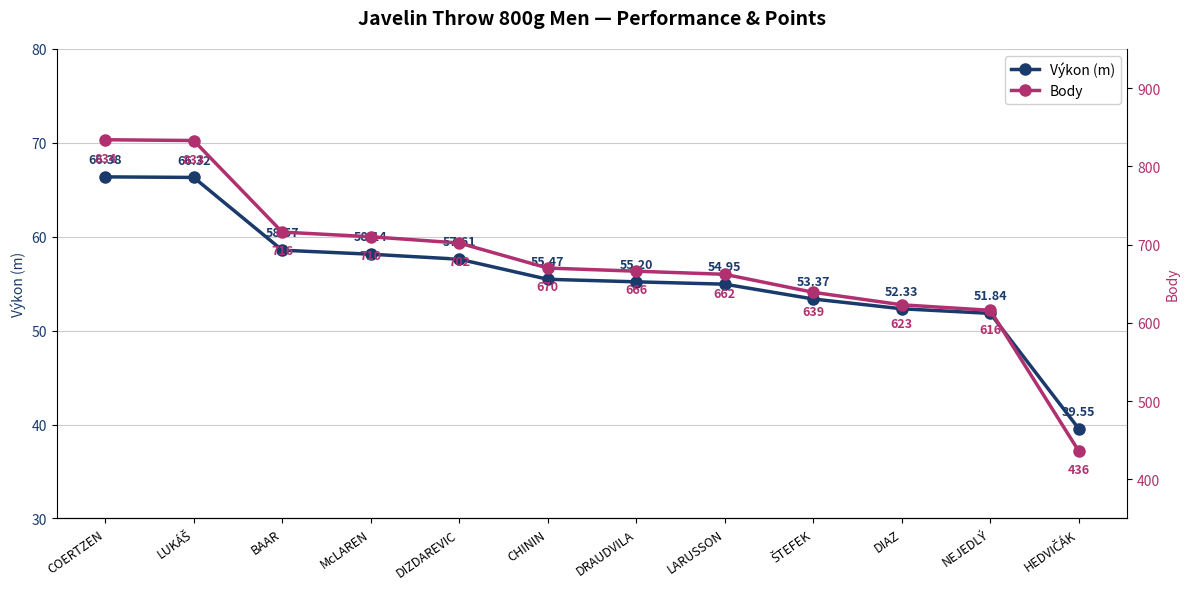

Read the Body value at LARUSSON.

662.0